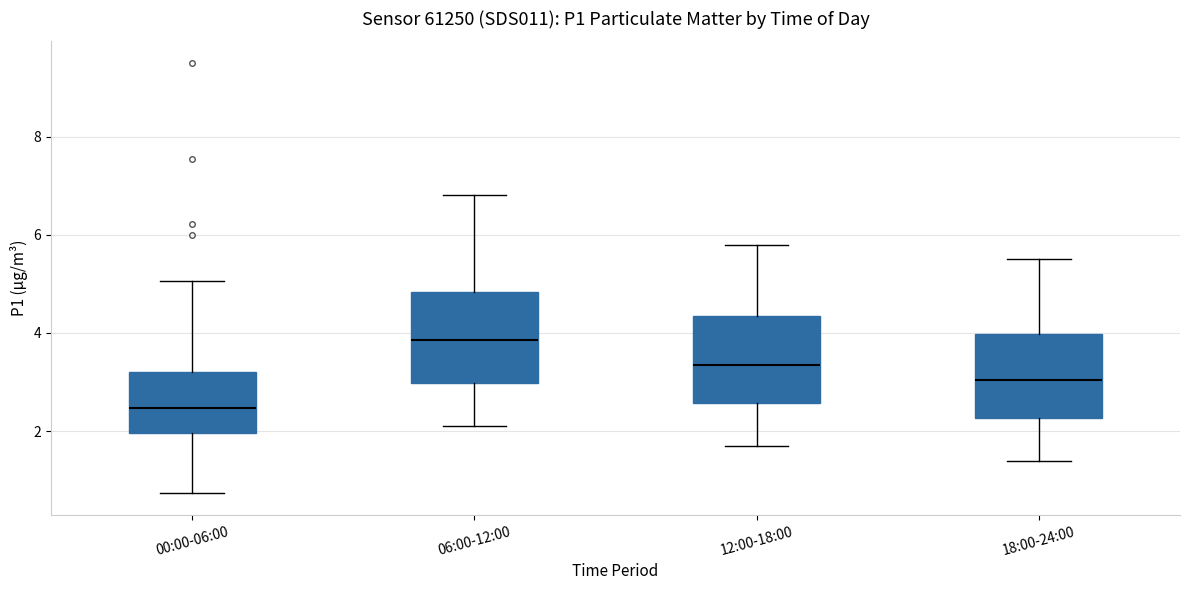

Reading left to right, transcribe this box plot: for each box, give where its median line is, the range the box spans, and where its two whiskers end, as read against the y-axis. The values are not printed on the chart, so give them approximately, as read against the axis.

00:00-06:00: median 2.4, box 2.0 to 3.2, whiskers 0.8 to 5.0
06:00-12:00: median 3.8, box 3.0 to 4.8, whiskers 2.2 to 6.8
12:00-18:00: median 3.4, box 2.6 to 4.4, whiskers 1.8 to 5.8
18:00-24:00: median 3.0, box 2.2 to 4.0, whiskers 1.4 to 5.6